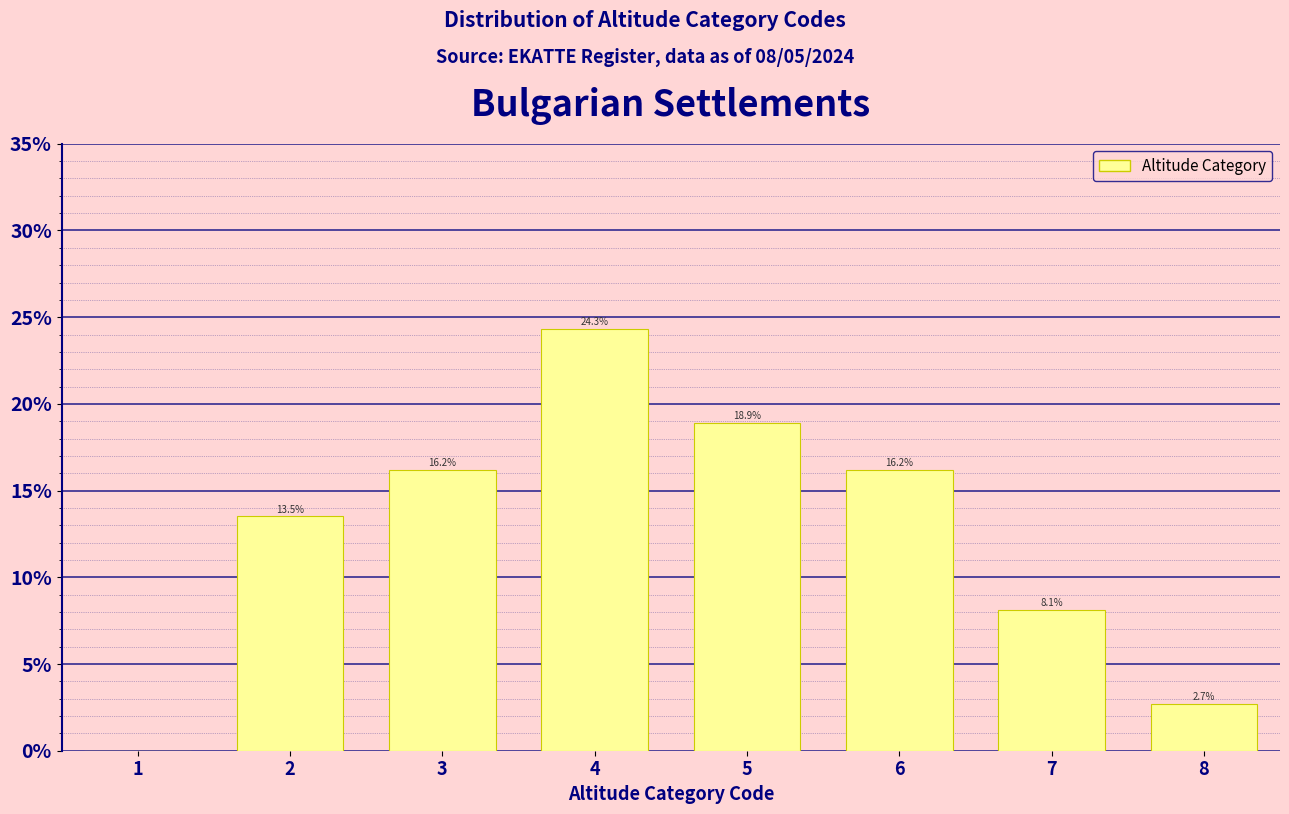

Reading right to left, extract all data points from this chart.

8=2.7	7=8.1	6=16.2	5=18.9	4=24.3	3=16.2	2=13.5	1=0.0